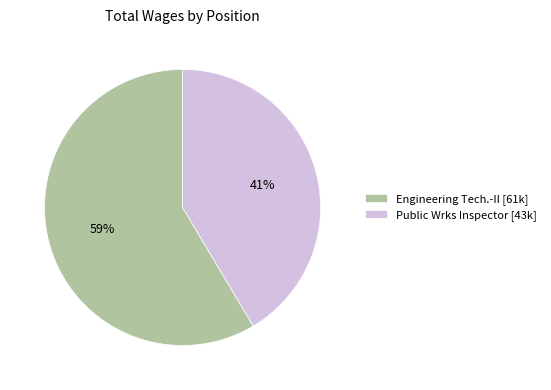

Combined, do Engineering Tech.-II and Public Wrks Inspector account for over 50%?

Yes